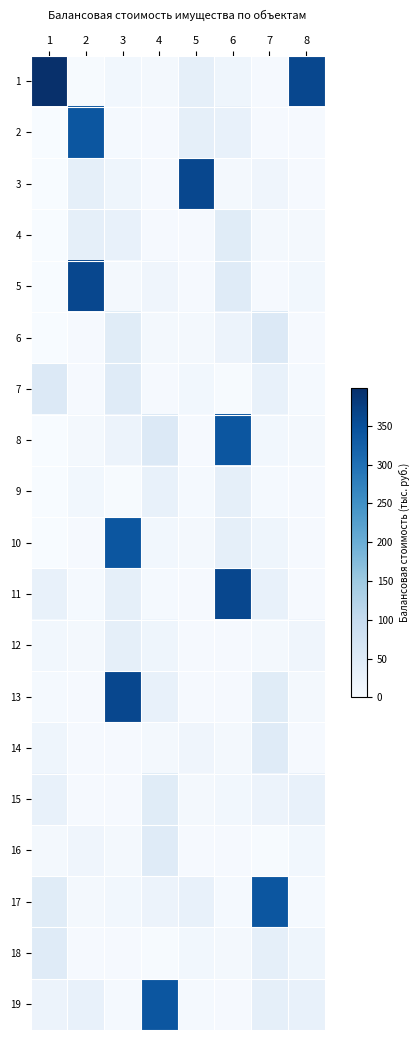

Reading right to left, what are all the values shown in this chart?

1: 8=362.0	7=3.5	6=17.6	5=35.4	4=8.8	3=12.0	2=3.1	1=398.6
2: 8=4.3	7=3.5	6=30.9	5=35.4	4=3.8	3=5.3	2=340.0	1=0.0
3: 8=4.3	7=16.0	6=8.5	5=362.0	4=3.5	3=17.6	2=35.4	1=0.0
4: 8=8.6	7=8.0	6=45.9	5=4.3	4=3.5	3=30.9	2=35.4	1=0.0
5: 8=11.6	7=4.0	6=47.0	5=4.3	4=16.0	3=8.5	2=362.0	1=0.0
6: 8=4.2	7=54.5	6=23.0	5=8.6	4=8.0	3=45.9	2=4.3	1=0.0
7: 8=5.8	7=30.3	6=3.1	5=11.6	4=4.0	3=47.0	2=4.3	1=54.5
8: 8=8.8	7=12.0	6=340.0	5=4.2	4=54.5	3=23.0	2=8.6	1=0.0
9: 8=3.8	7=5.3	6=35.4	5=5.8	4=30.3	3=3.1	2=11.6	1=0.0
10: 8=3.5	7=17.6	6=35.4	5=8.8	4=12.0	3=340.0	2=4.2	1=0.0
11: 8=3.5	7=30.9	6=362.0	5=3.8	4=5.3	3=35.4	2=5.8	1=30.3
12: 8=16.0	7=8.5	6=4.3	5=3.5	4=17.6	3=35.4	2=8.8	1=12.0
13: 8=8.0	7=45.9	6=4.3	5=3.5	4=30.9	3=362.0	2=3.8	1=5.3
14: 8=4.0	7=47.0	6=8.6	5=16.0	4=8.5	3=4.3	2=3.5	1=17.6
15: 8=30.3	7=23.0	6=11.6	5=8.0	4=45.9	3=4.3	2=3.5	1=30.9
16: 8=12.0	7=3.1	6=4.2	5=4.0	4=47.0	3=8.6	2=16.0	1=8.5
17: 8=5.3	7=340.0	6=5.8	5=30.3	4=23.0	3=11.6	2=8.0	1=45.9
18: 8=17.6	7=35.4	6=8.8	5=12.0	4=3.1	3=4.2	2=4.0	1=47.0
19: 8=30.9	7=35.4	6=3.8	5=5.3	4=340.0	3=5.8	2=30.3	1=23.0